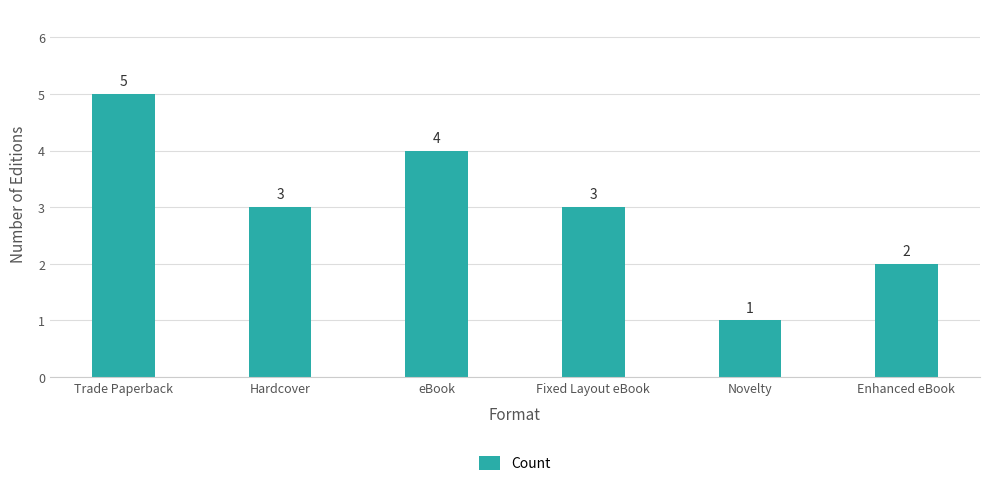

Where does the data first go above 3?

Trade Paperback